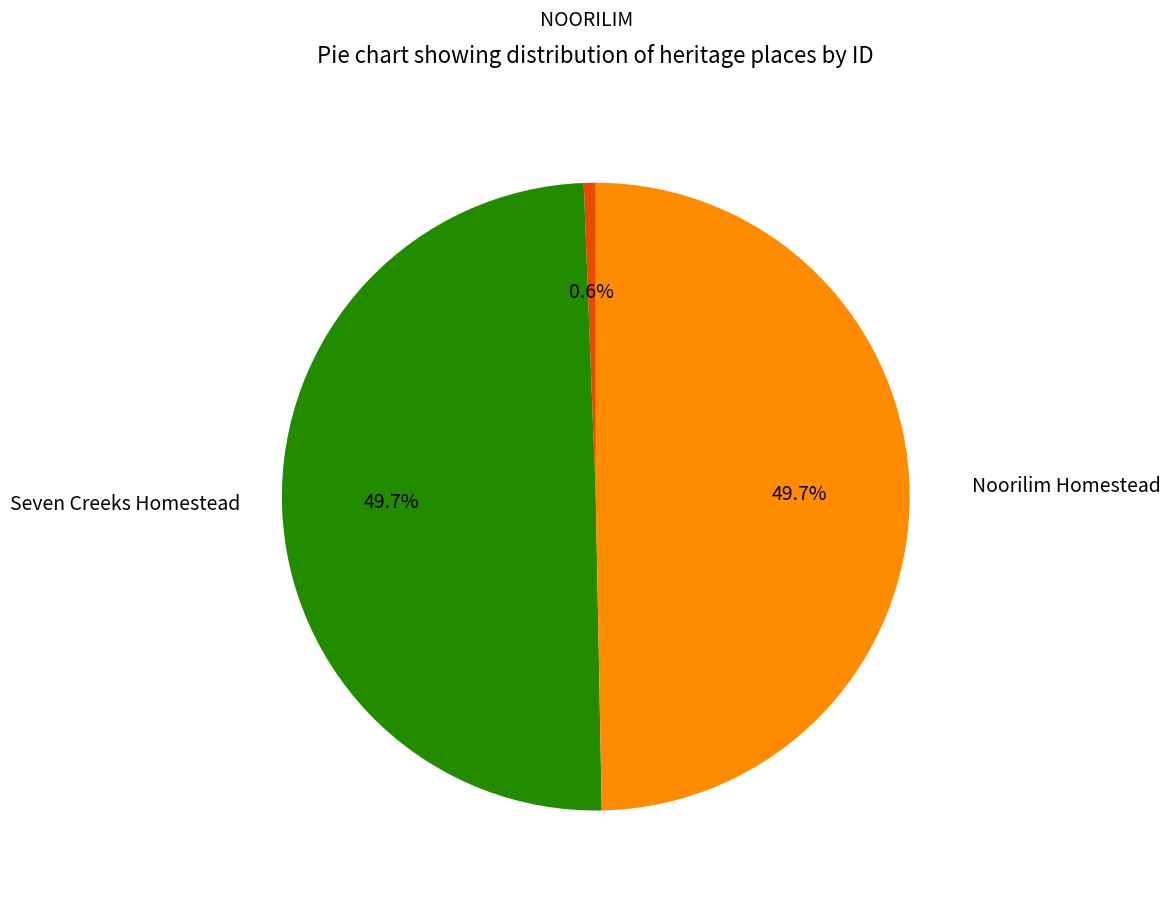

How many segments does this pie chart have?

3